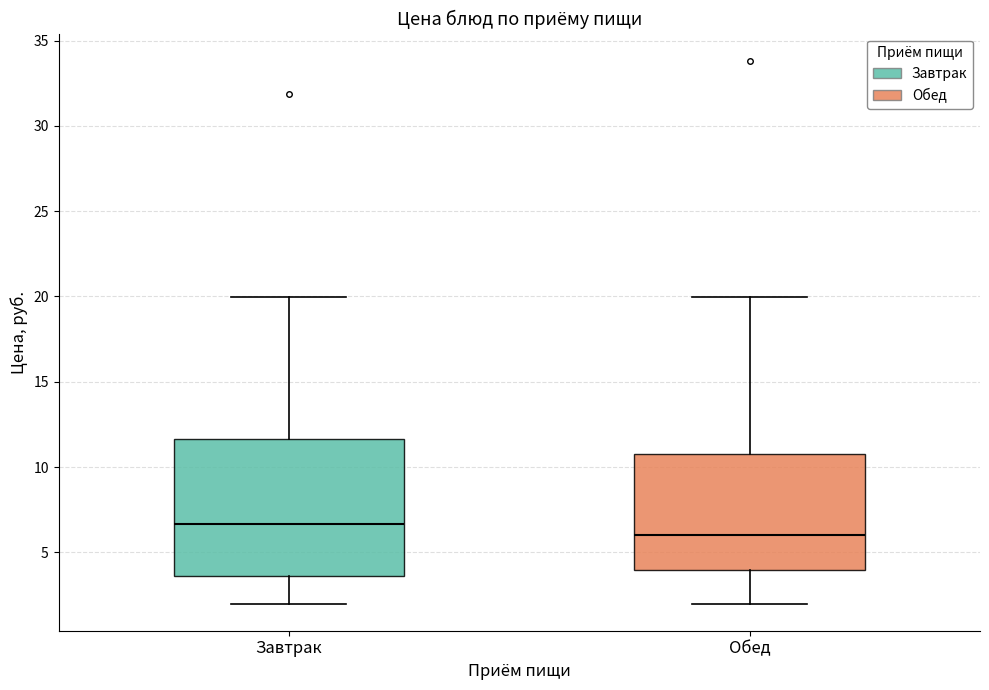

Where does the median line of the box for Завтрак sit on the y-axis? The values are not printed on the chart, so give them approximately, as read against the axis.

6.5